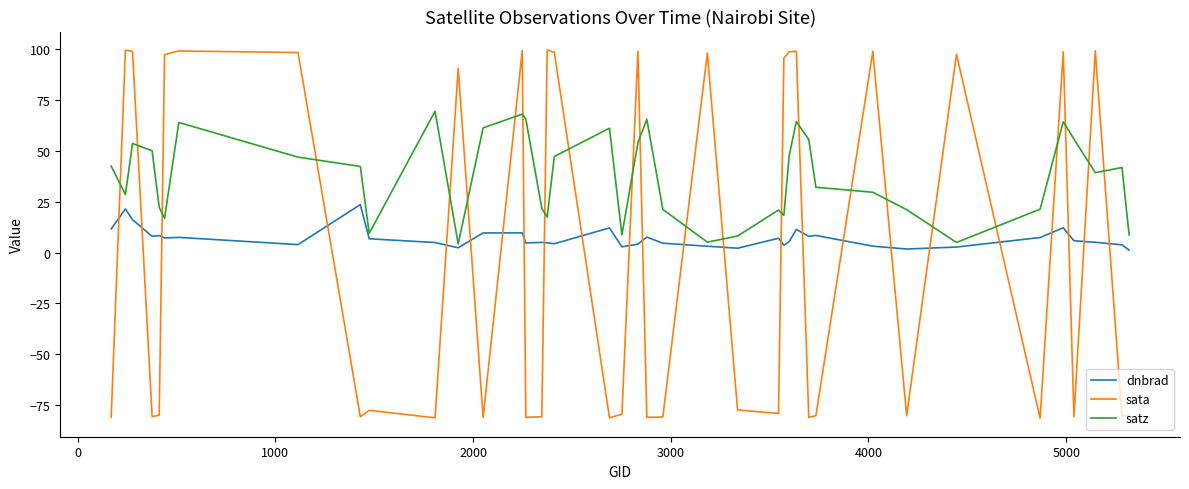

Which series has the largest total across all categories?

satz